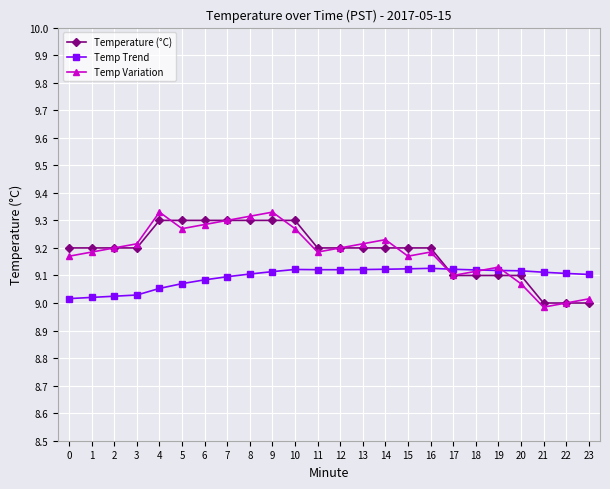

Is it true that Temperature (°C) equals 9.1 at 19?

True